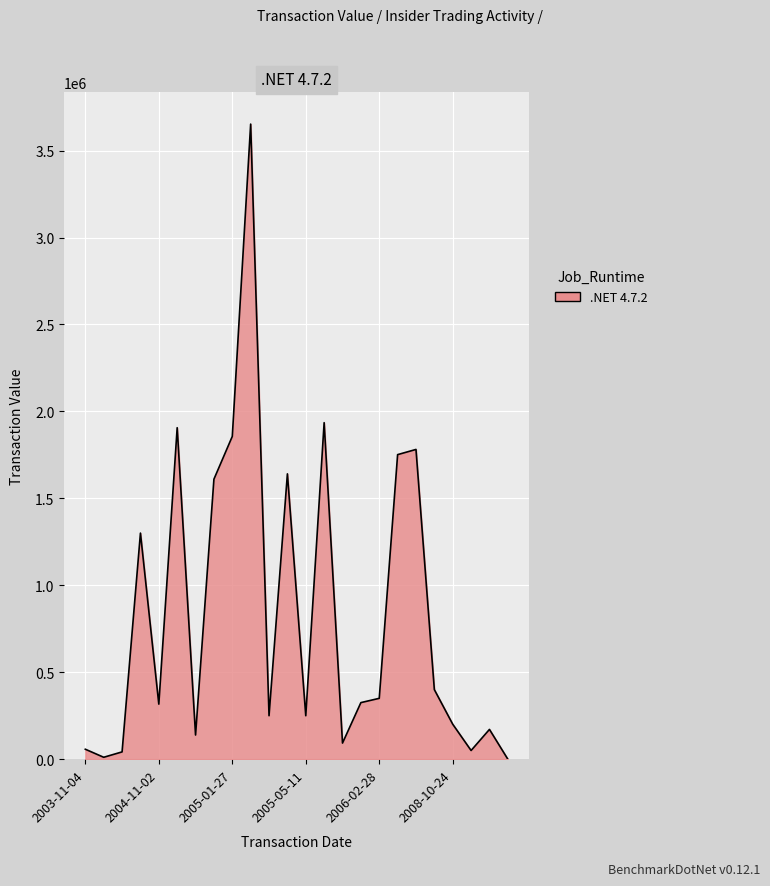

What is the greatest value displayed?

3652380